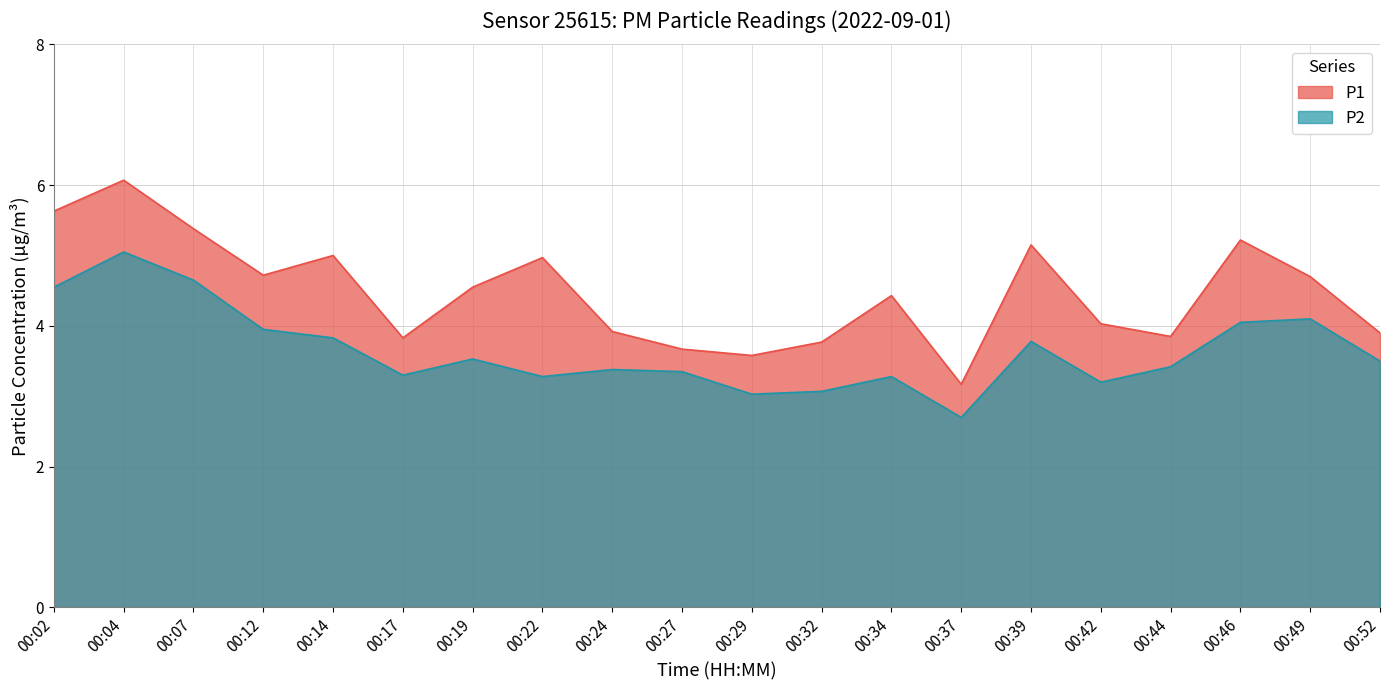

Which category has the lowest value in the P1 series?

00:37